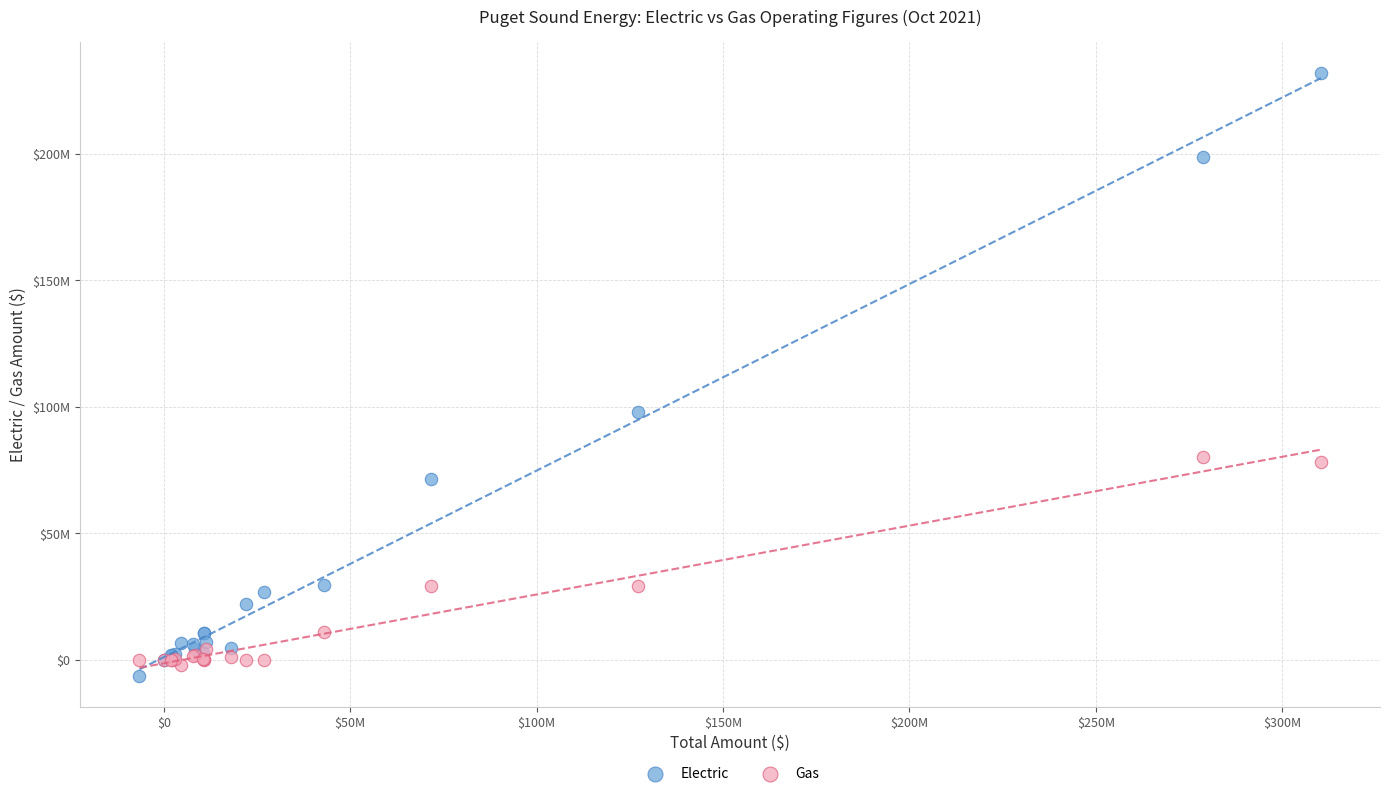

Which series has the largest Y range (max minus min)?

Electric